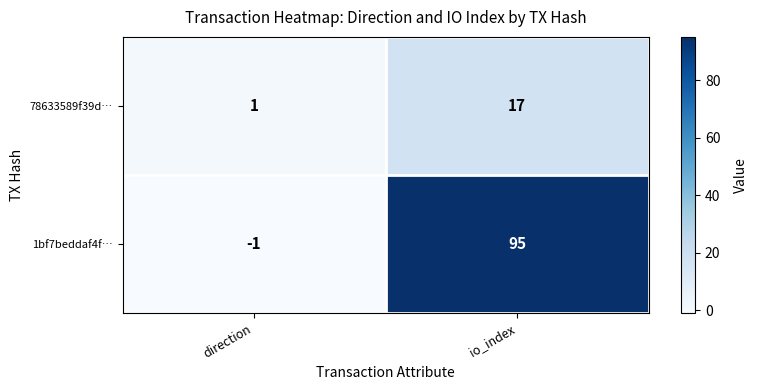

What is the sum of all 1bf7beddaf4f… values?

94